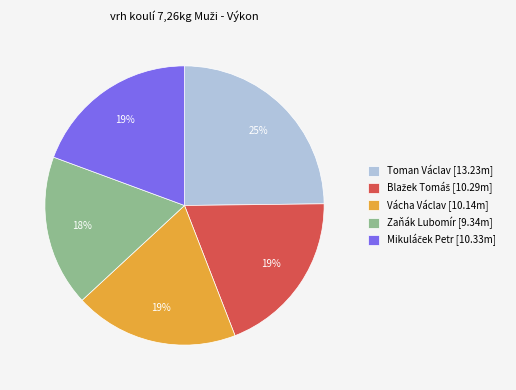

How many slices are in this pie chart?

5